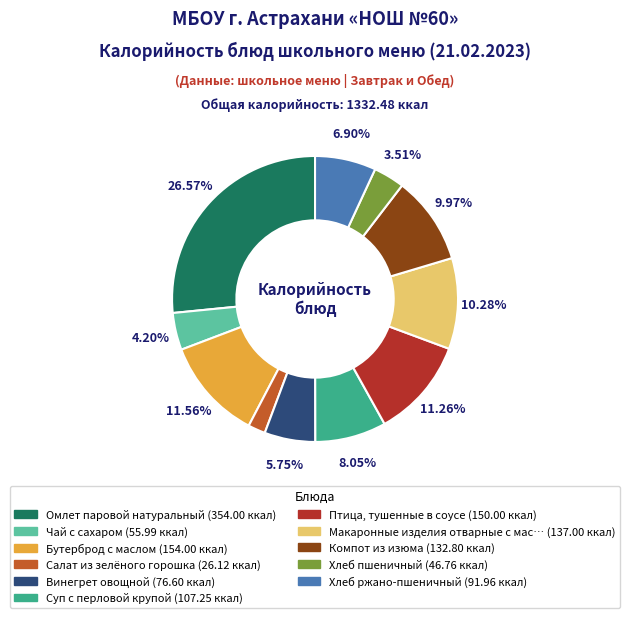

Does any single category account for the majority?

No